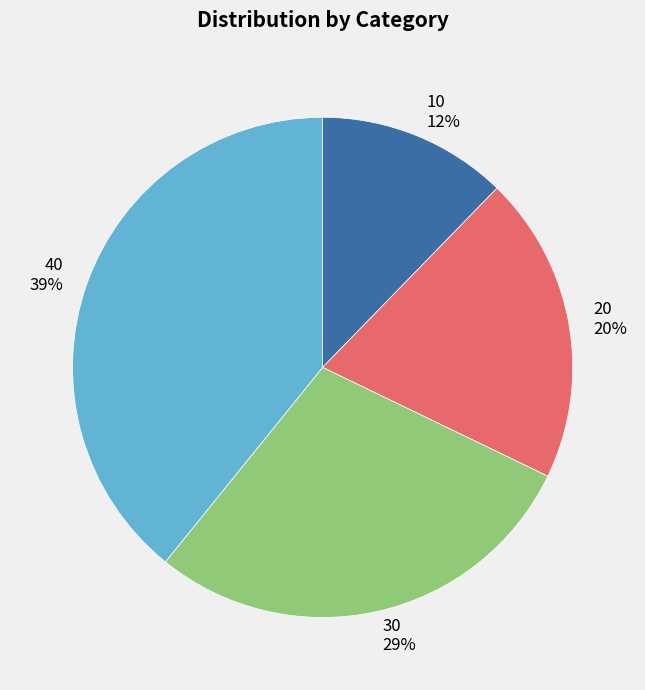

True or false: 10 accounts for 12% of the total.

True